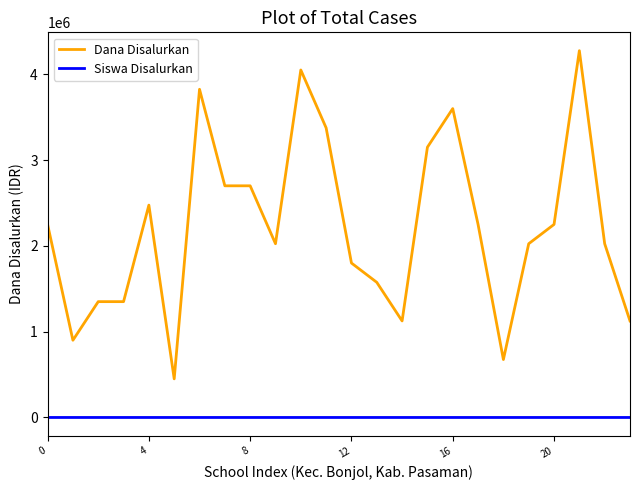

True or false: Dana Disalurkan and Siswa Disalurkan intersect in this chart.

False